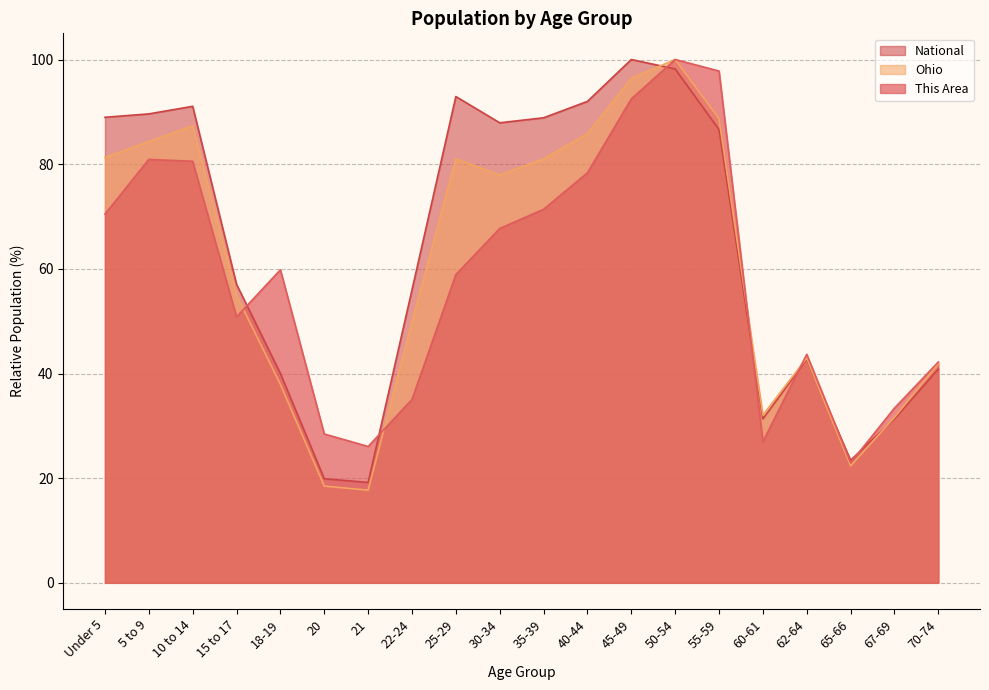

What is the lowest value of the This Area series?

22.9